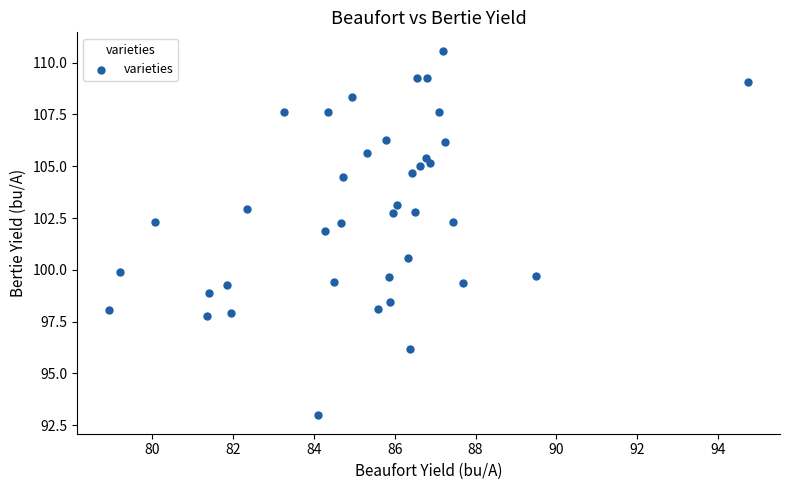

What is the range of Y values (max minus min)?

17.6